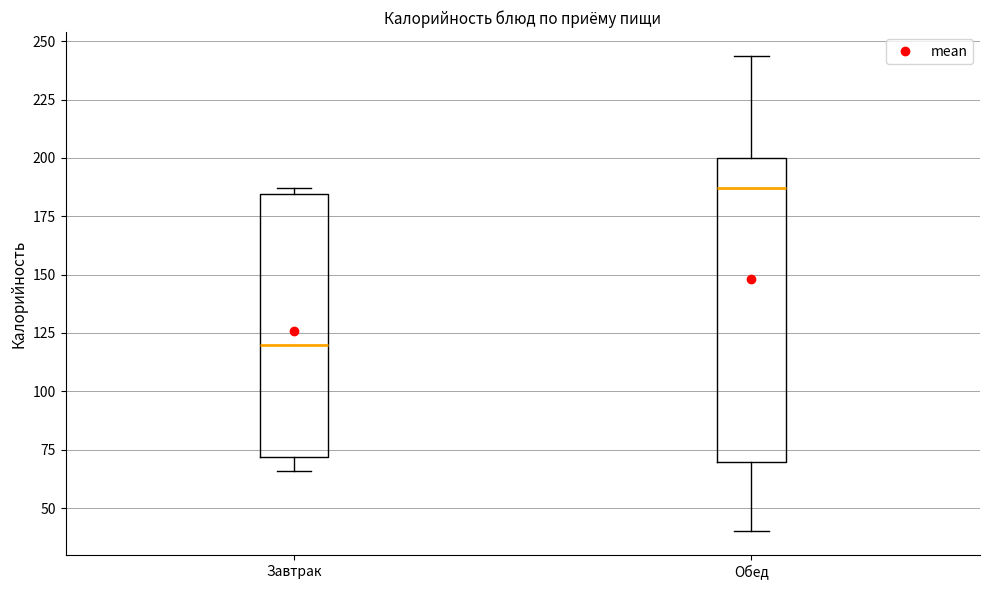

Where does the lower whisker of the box for Завтрак end on the y-axis? The values are not printed on the chart, so give them approximately, as read against the axis.

65